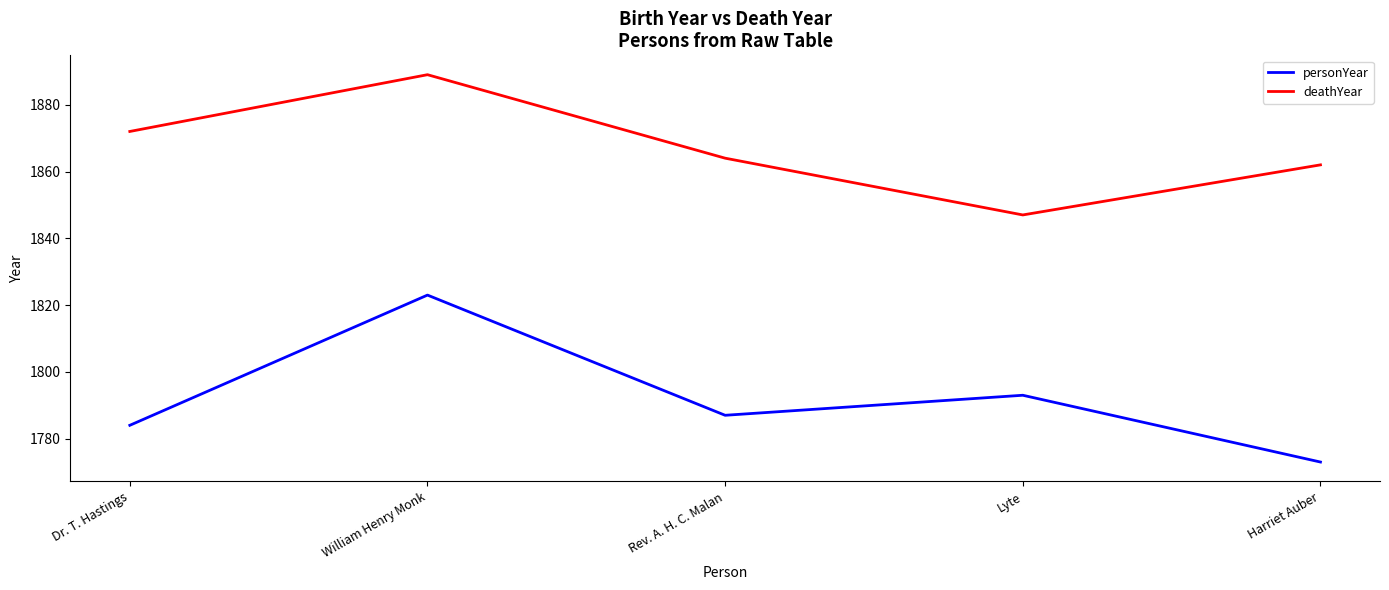

What is the approximate value of personYear at Lyte, to the nearest 10?

1790